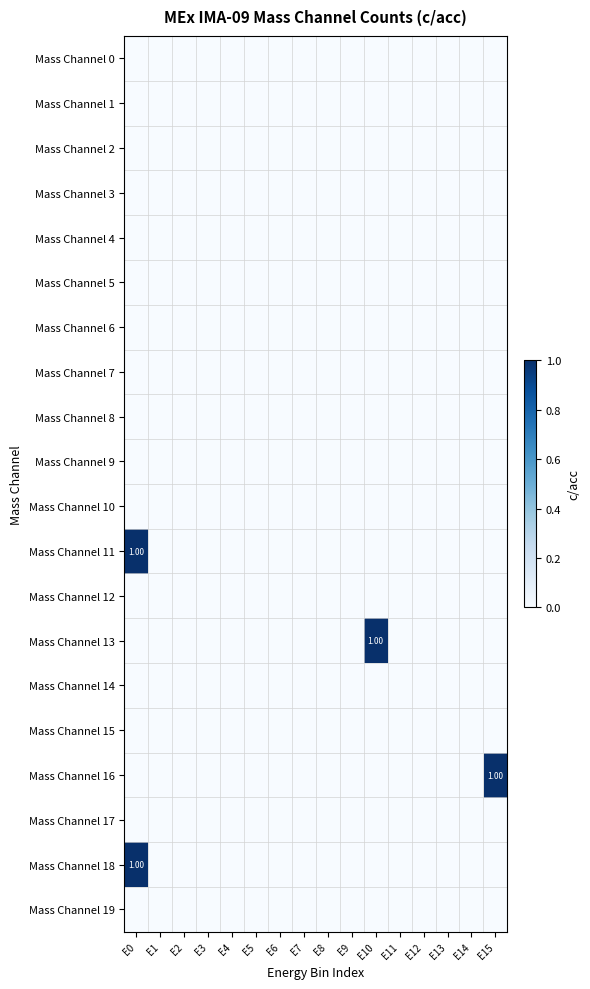

List the series in order of their peak value, lowest first.

Mass Channel 0, Mass Channel 1, Mass Channel 2, Mass Channel 3, Mass Channel 4, Mass Channel 5, Mass Channel 6, Mass Channel 7, Mass Channel 8, Mass Channel 9, Mass Channel 10, Mass Channel 12, Mass Channel 14, Mass Channel 15, Mass Channel 17, Mass Channel 19, Mass Channel 11, Mass Channel 13, Mass Channel 16, Mass Channel 18